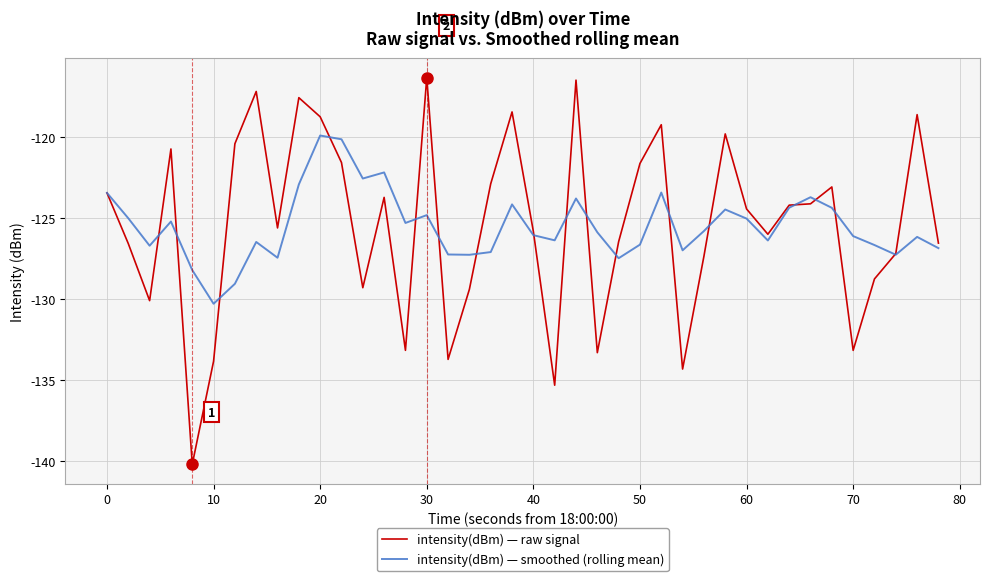

Which series has the widest spread of values?

intensity(dBm) — raw signal